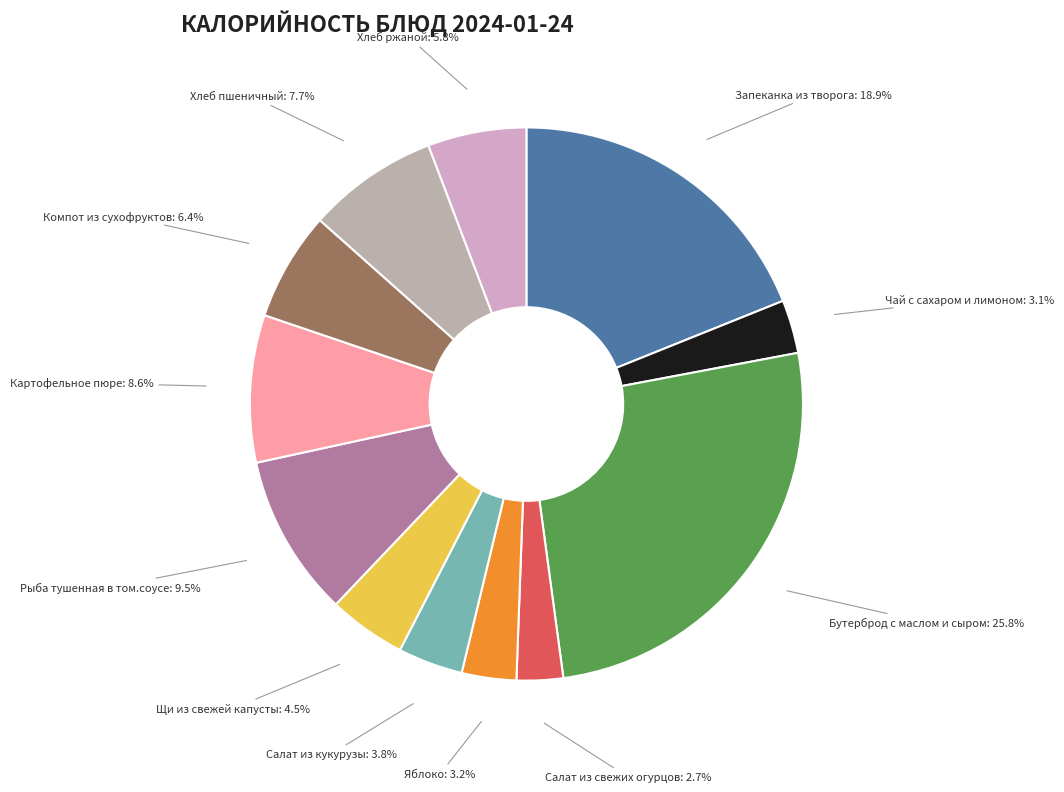

How many slices are in this pie chart?

12